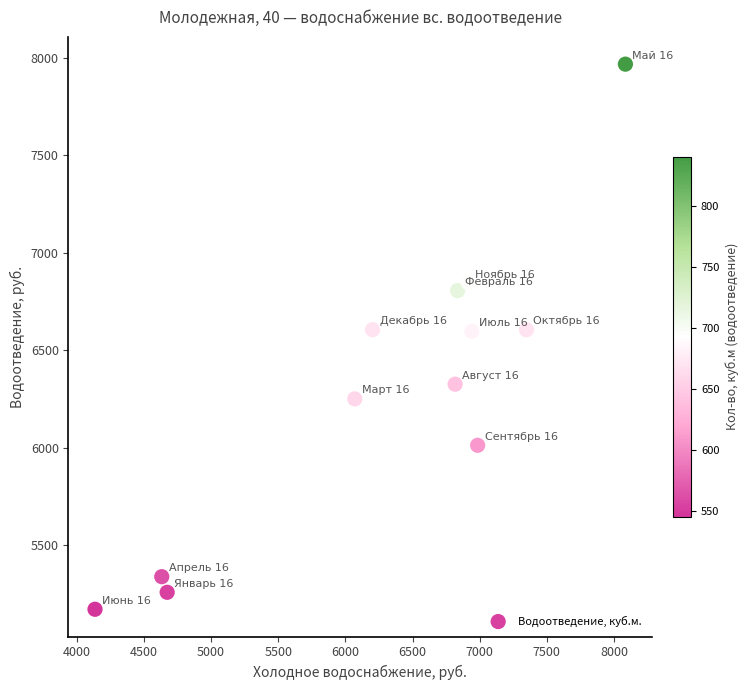

What is the average X value?

6303.7